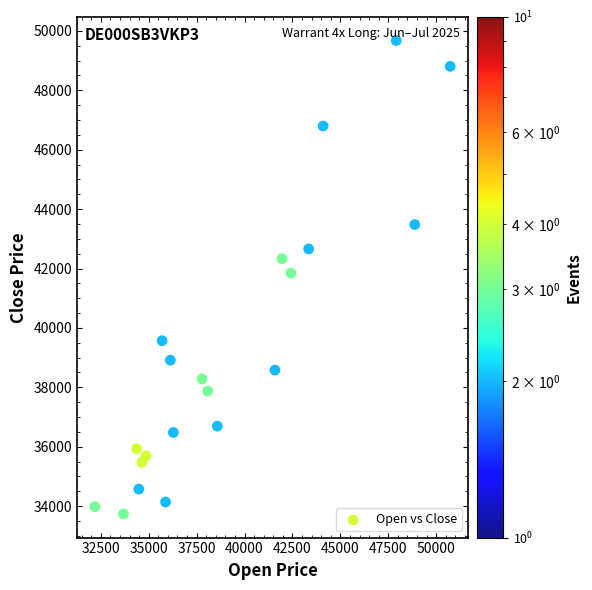

What is the range of Y values (max minus min)?

15935